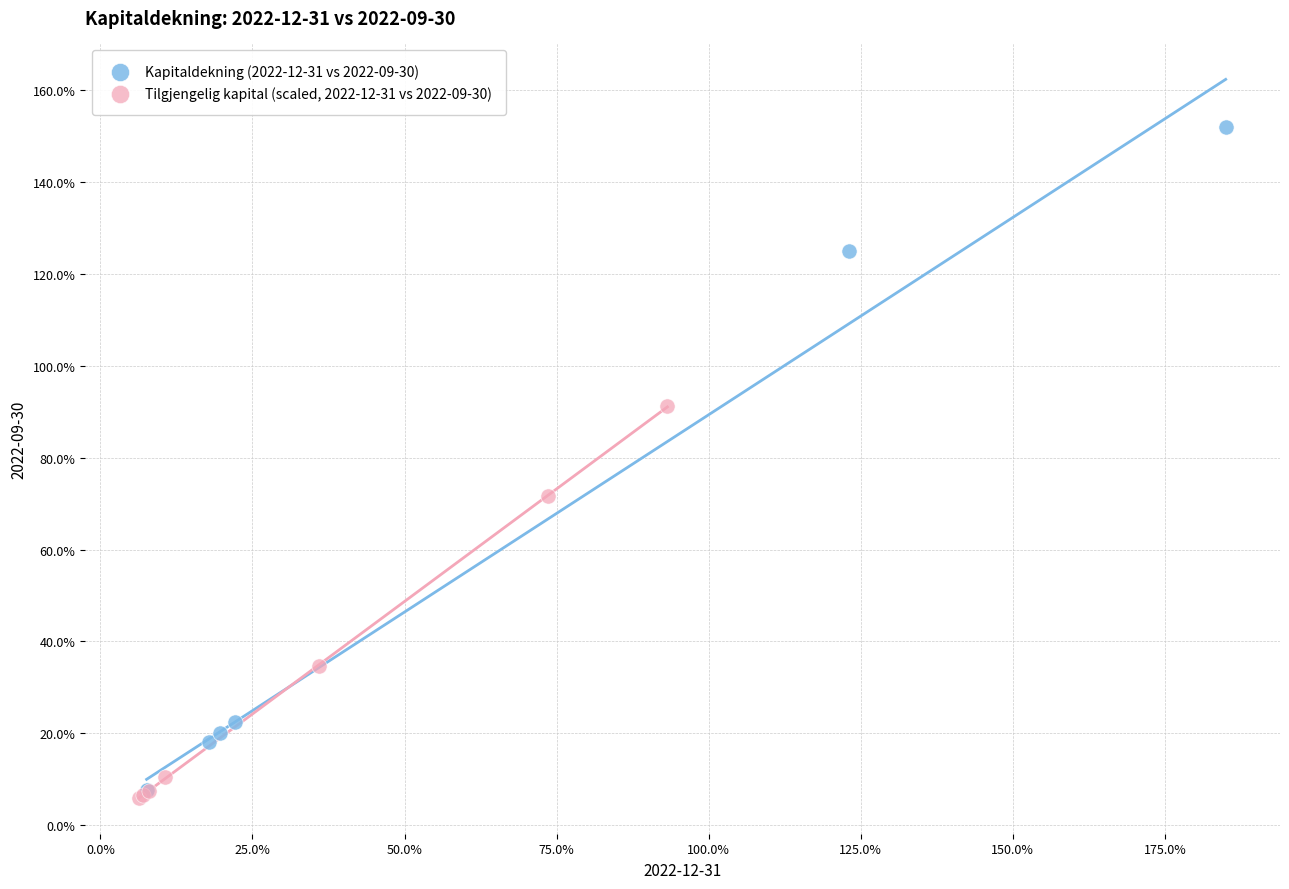

Which series has the widest spread of Y values?

Kapitaldekning (2022-12-31 vs 2022-09-30)